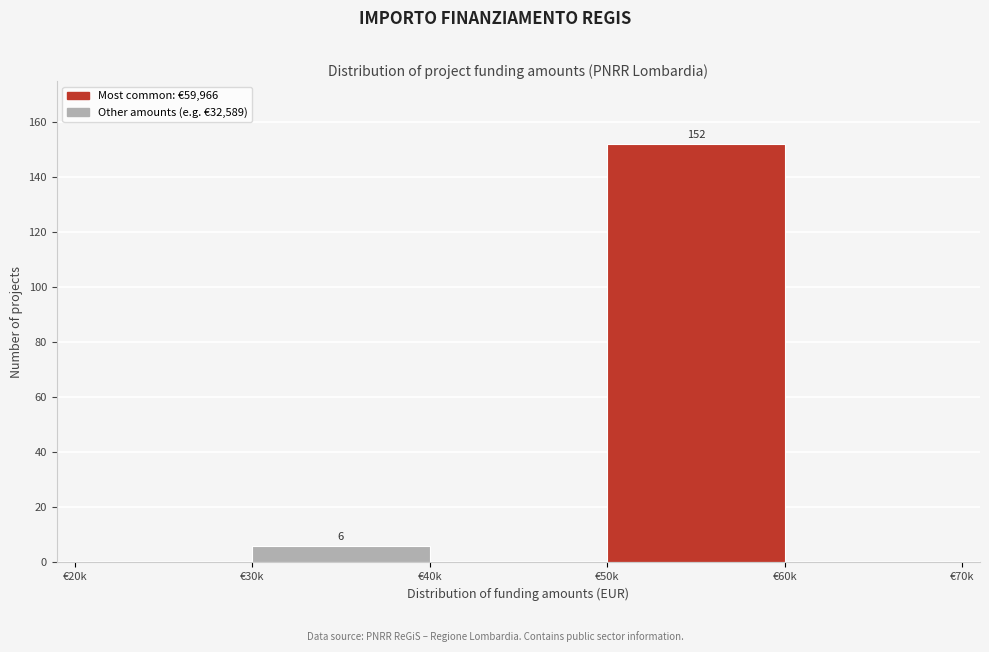

Reading right to left, list all the values displayed in this chart.

€60k=0	€50k=152	€40k=0	€30k=6	€20k=0